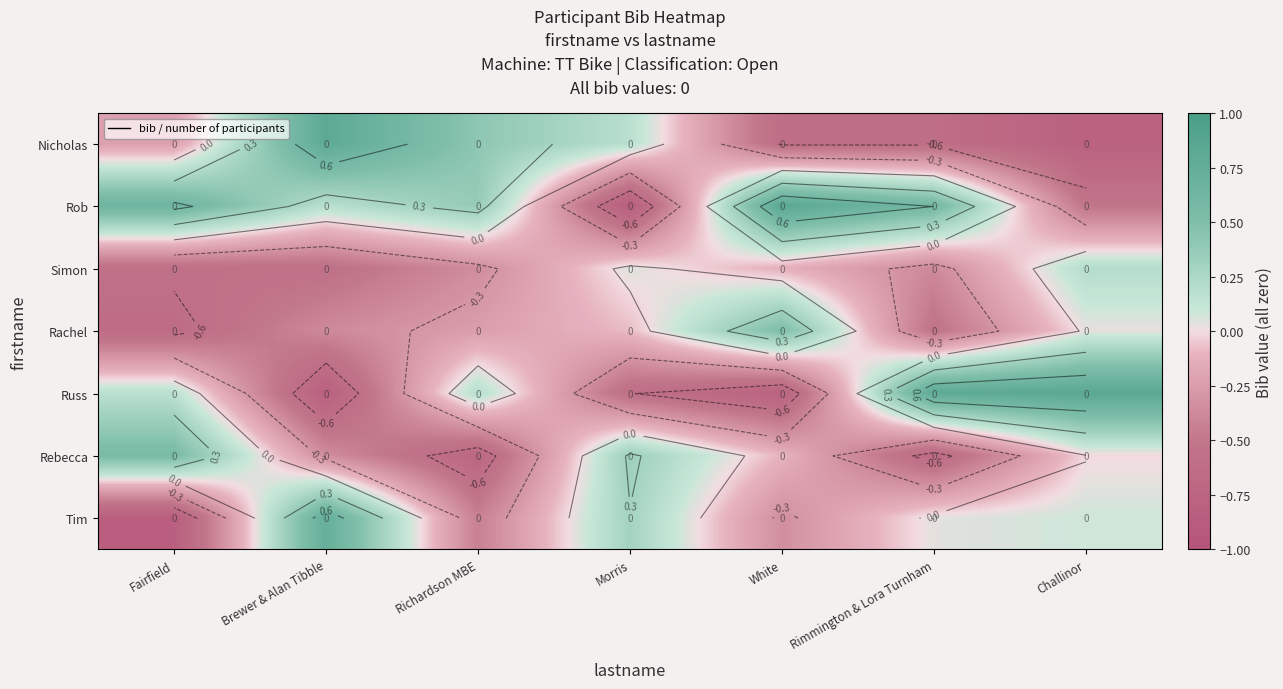

Count the number of data series in this chart.

7